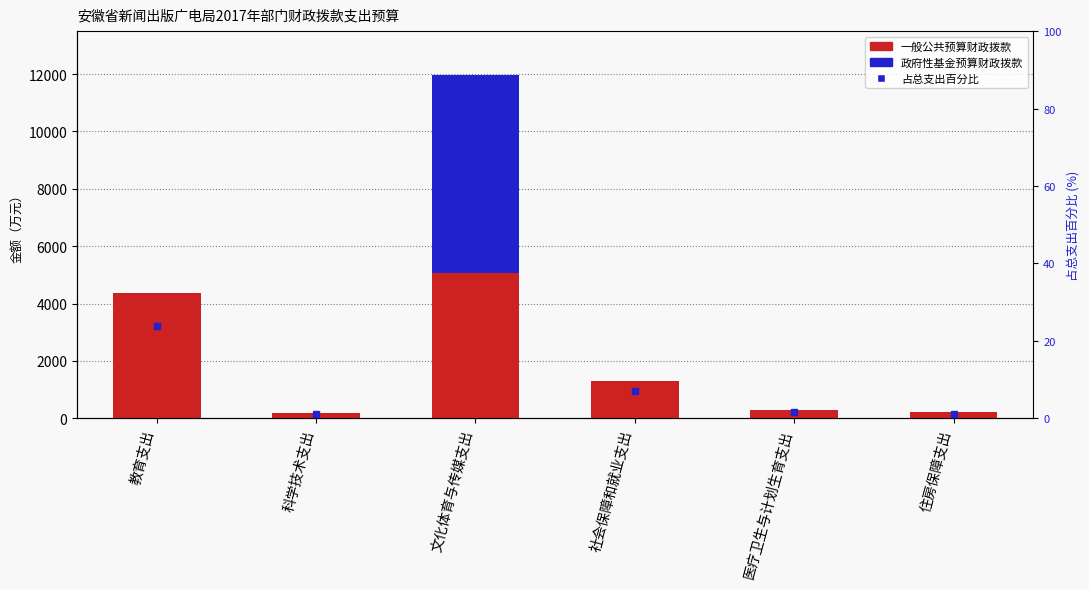

How many positive values does the 政府性基金预算财政拨款 series have?

1